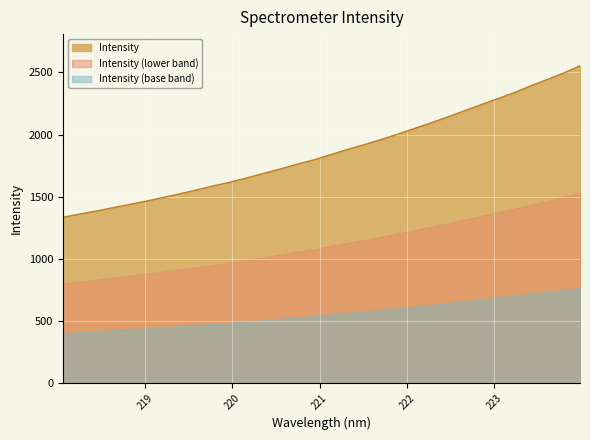

What is the greatest value displayed?

2553.3